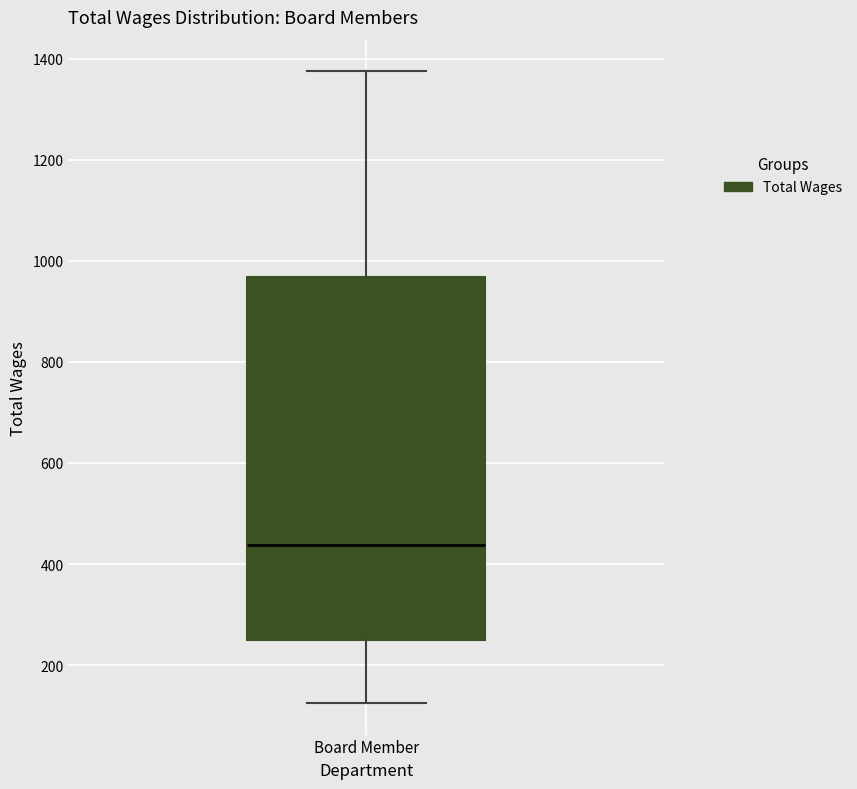

Read this box plot against the y-axis: the position of the median line, the range covered by the box, and the ends of both whiskers. The values are not printed on the chart, so give them approximately, as read against the axis.

median 440, box 260 to 960, whiskers 120 to 1380